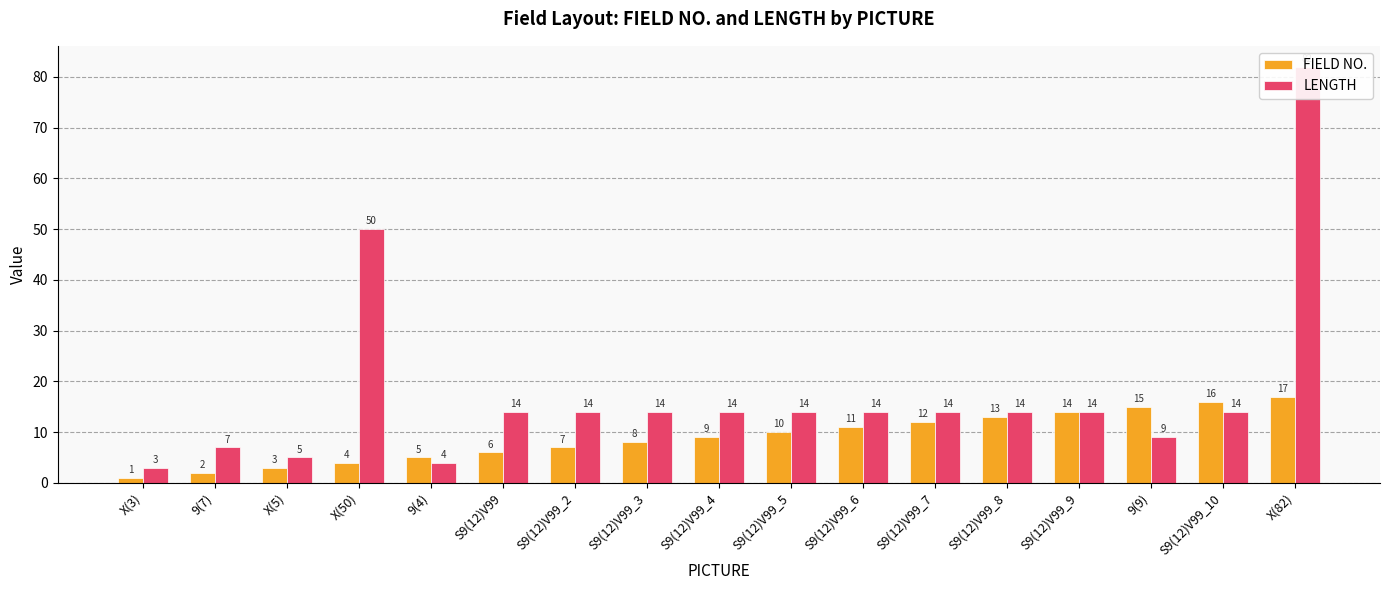

List the series in order of their overall mean, highest first.

LENGTH, FIELD NO.